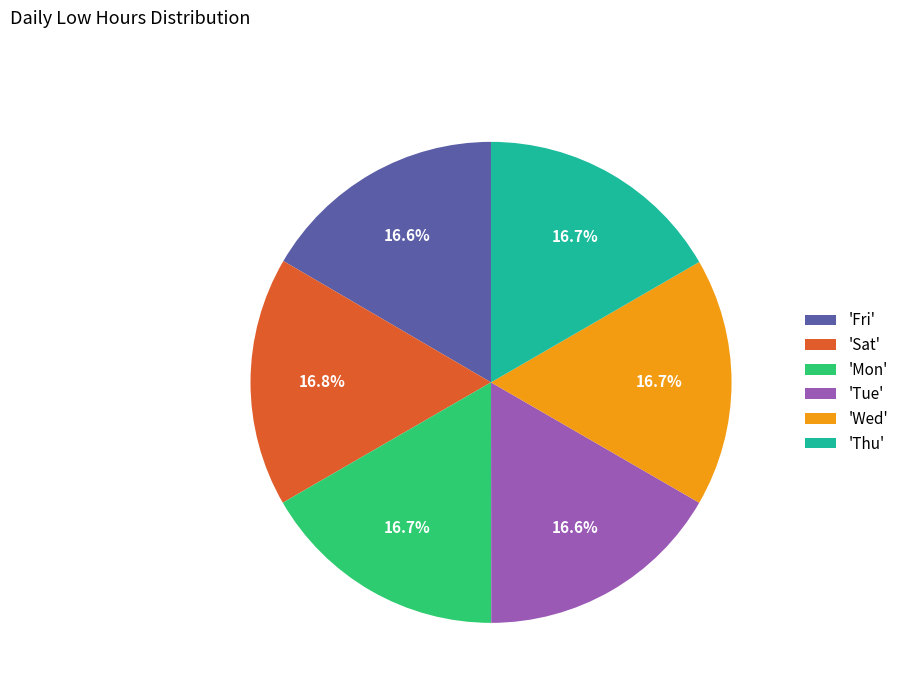

What is the ratio of the value at 'Wed' to the value at 'Fri'?

1.0